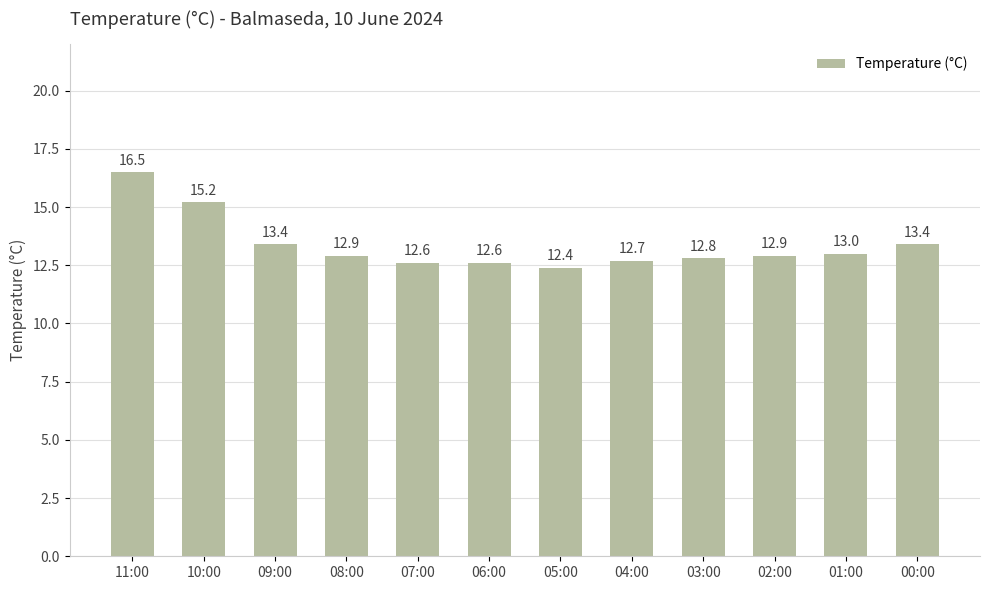

What position from the left is 03:00?

9